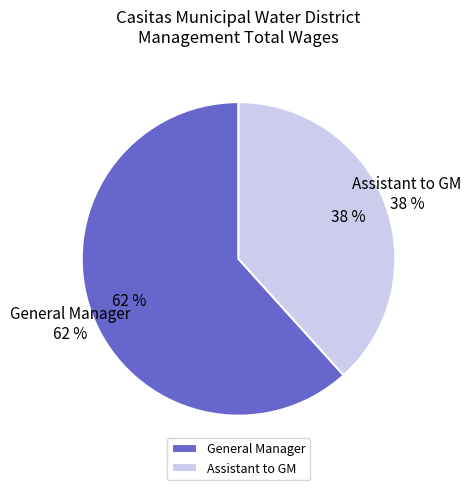

To the nearest percent, what is the combined percentage of General Manager and Assistant to GM?

100%